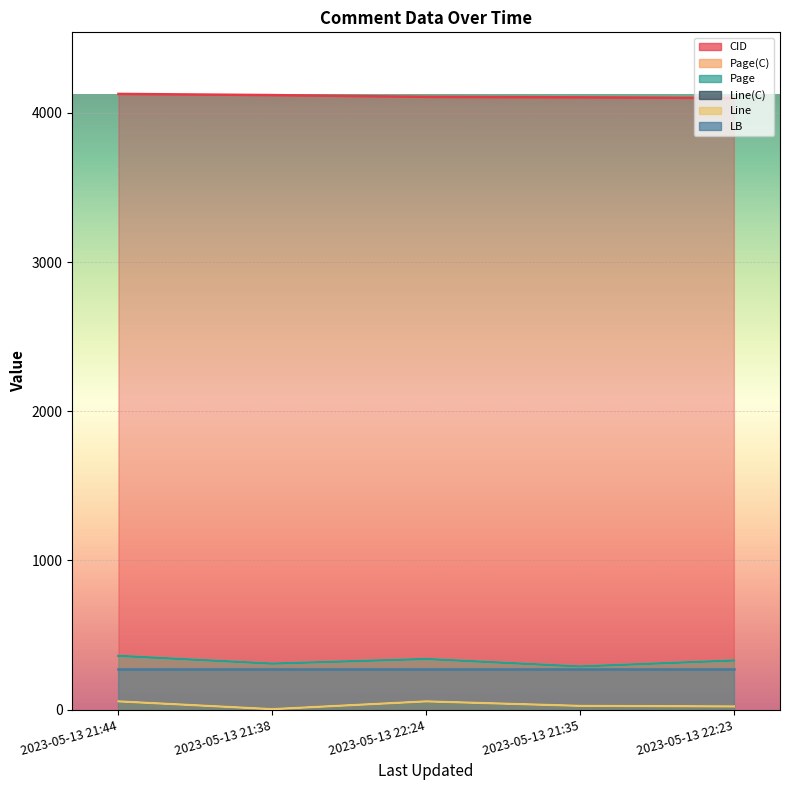

What position from the left is 2023-05-13 21:35?

4